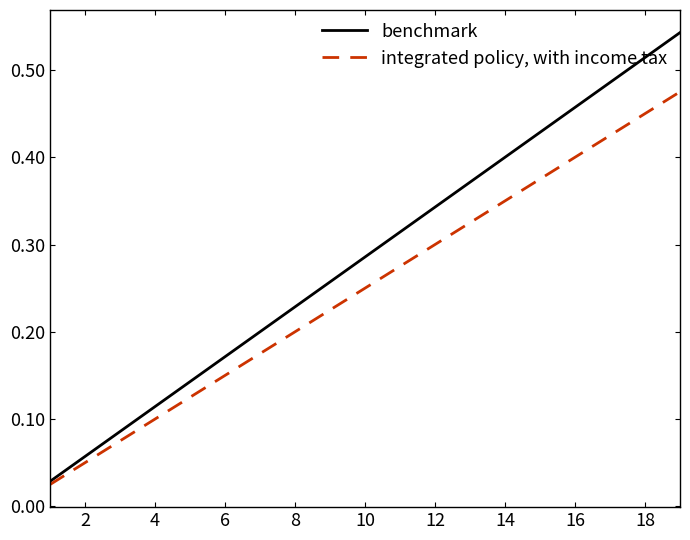

Which series has the largest total across all categories?

benchmark